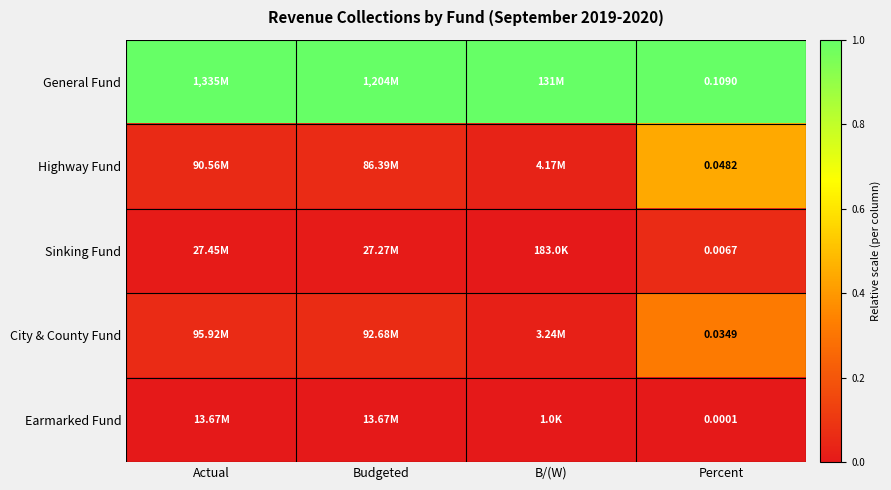

At Percent, list the series in order from smallest to largest.

Earmarked Fund, Sinking Fund, City & County Fund, Highway Fund, General Fund